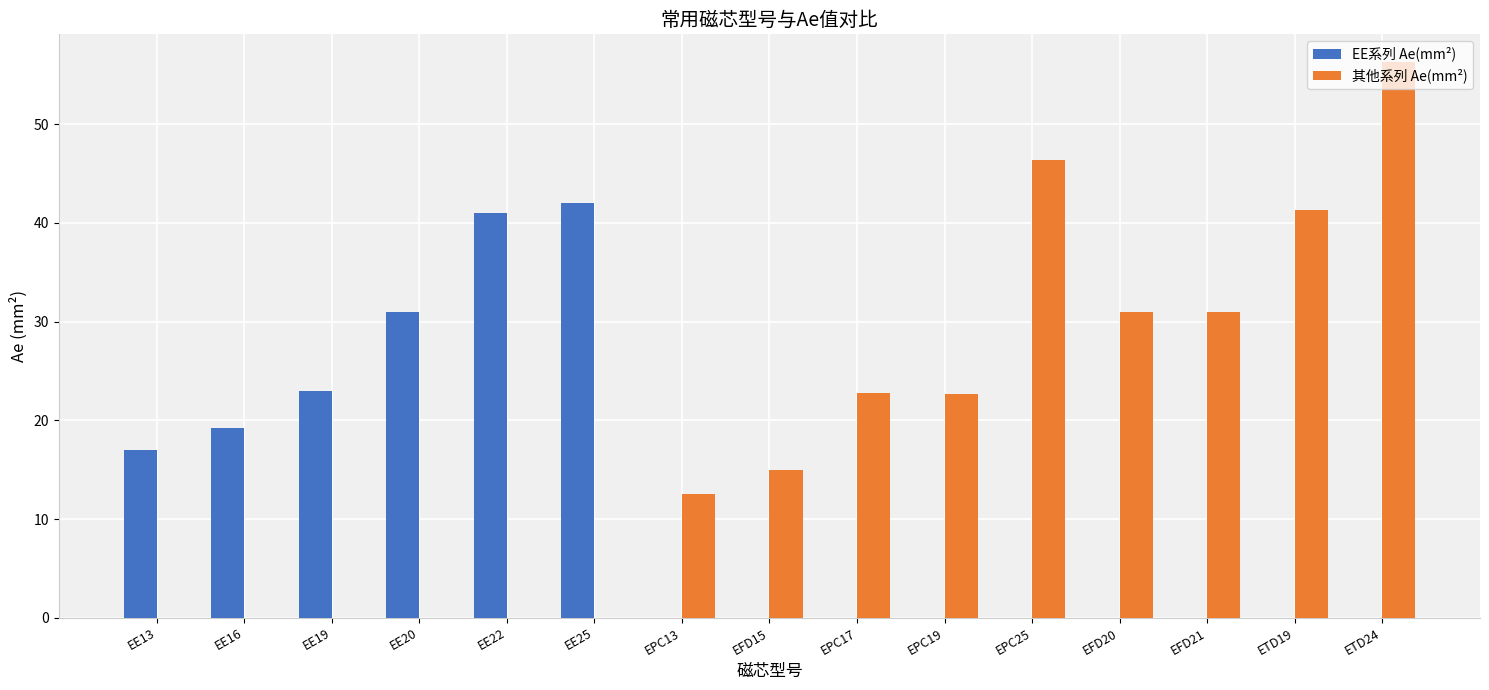

What is the sum of the 其他系列 Ae(mm²) values at ETD19 and EPC25?

87.7